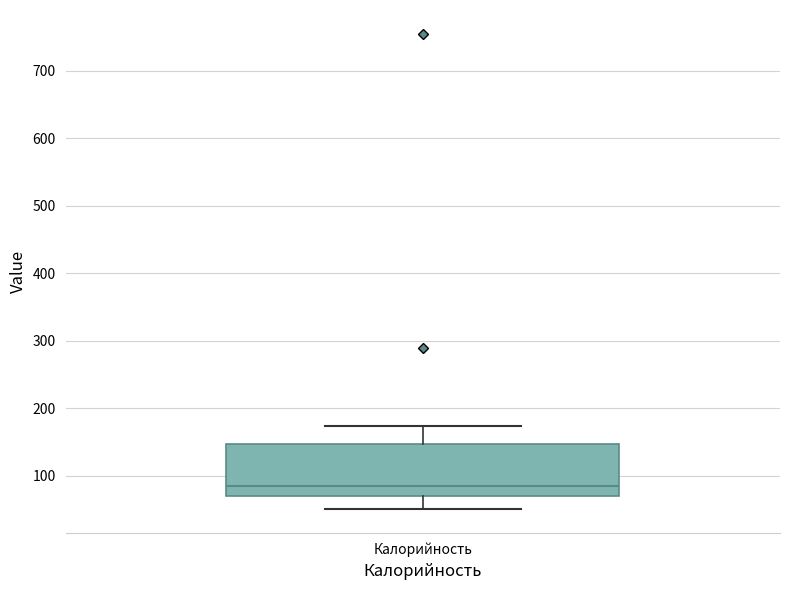

Transcribe this box plot: give where the median line is, the range the box spans, and where the two whiskers end, as read against the y-axis. The values are not printed on the chart, so give them approximately, as read against the axis.

median 80, box 70 to 150, whiskers 50 to 170